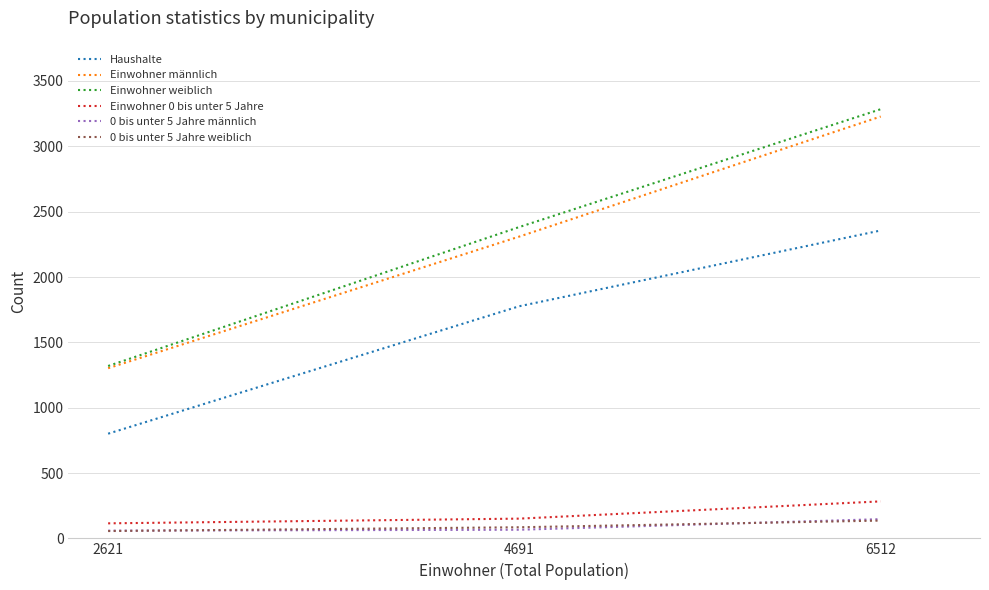

True or false: Einwohner weiblich has a value of 2382 at 4691.

True